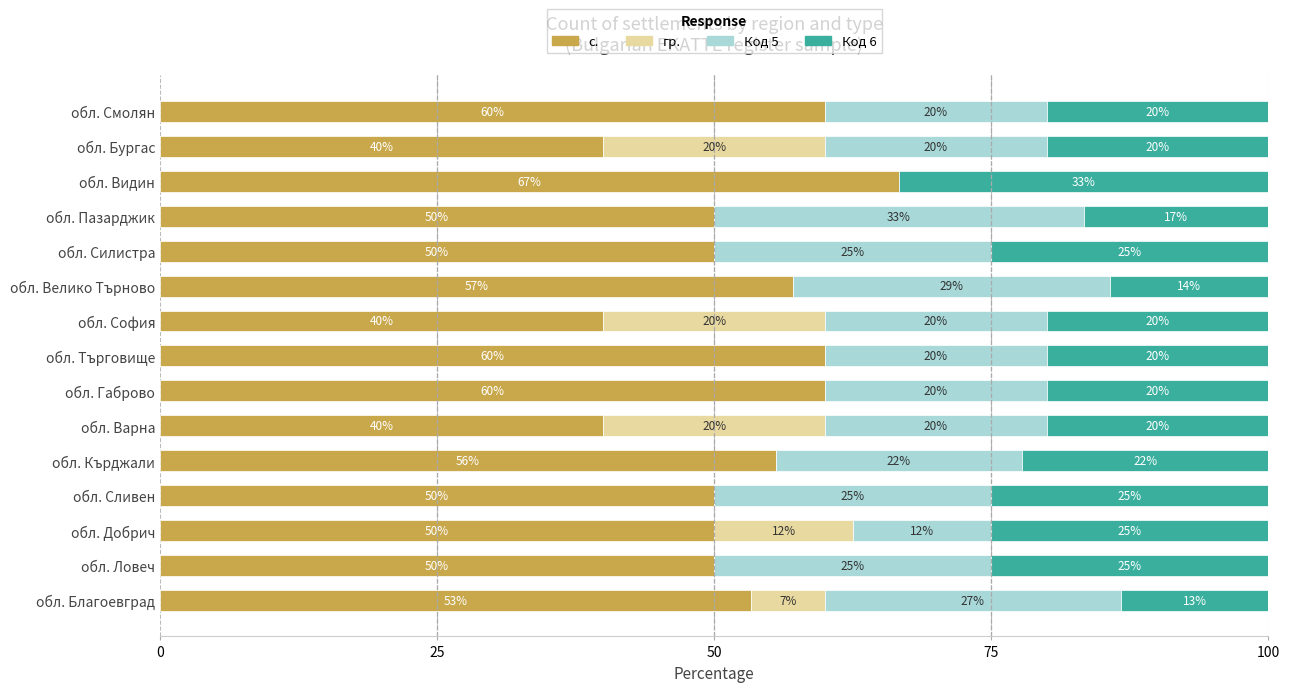

At which label does с. reach its peak?

обл. Видин